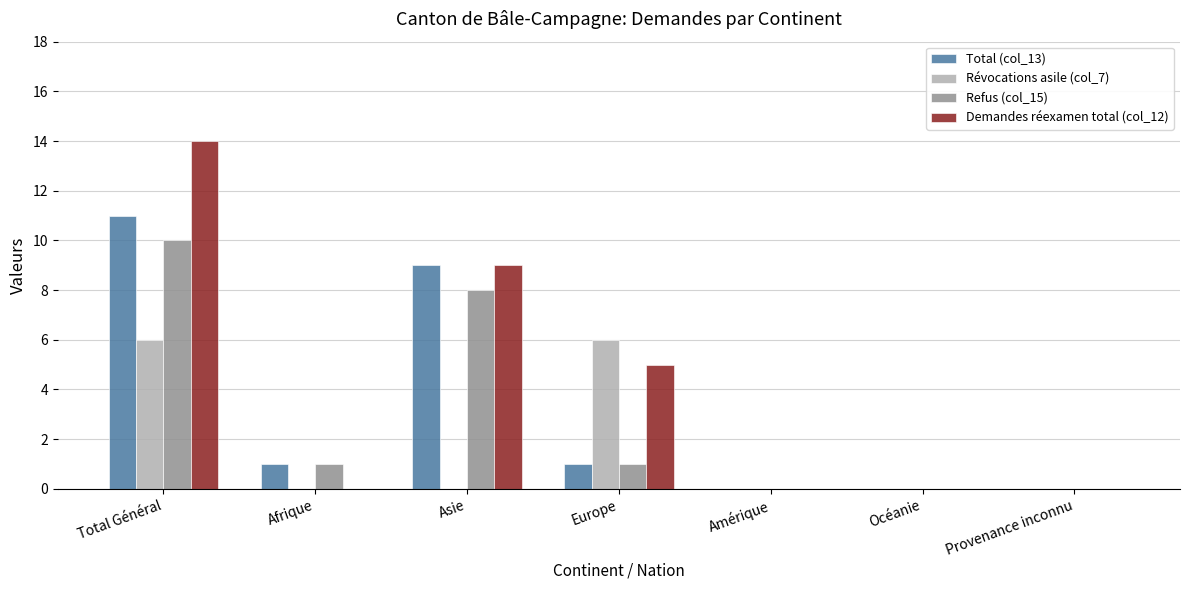

Which series has the largest total across all categories?

Demandes réexamen total (col_12)